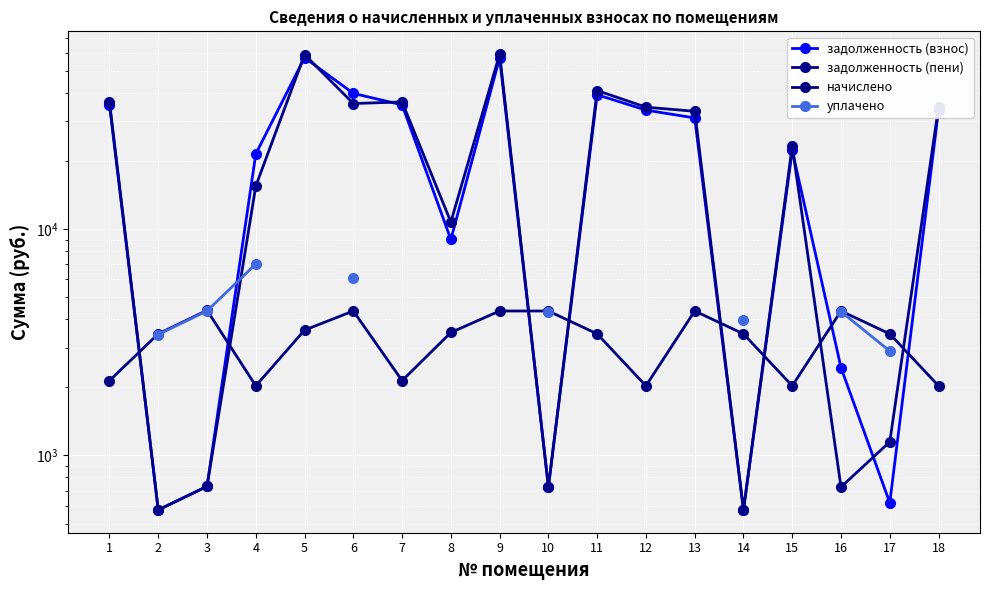

Rank the series at 4 from highest to lowest value.

задолженность (взнос), задолженность (пени), уплачено, начислено